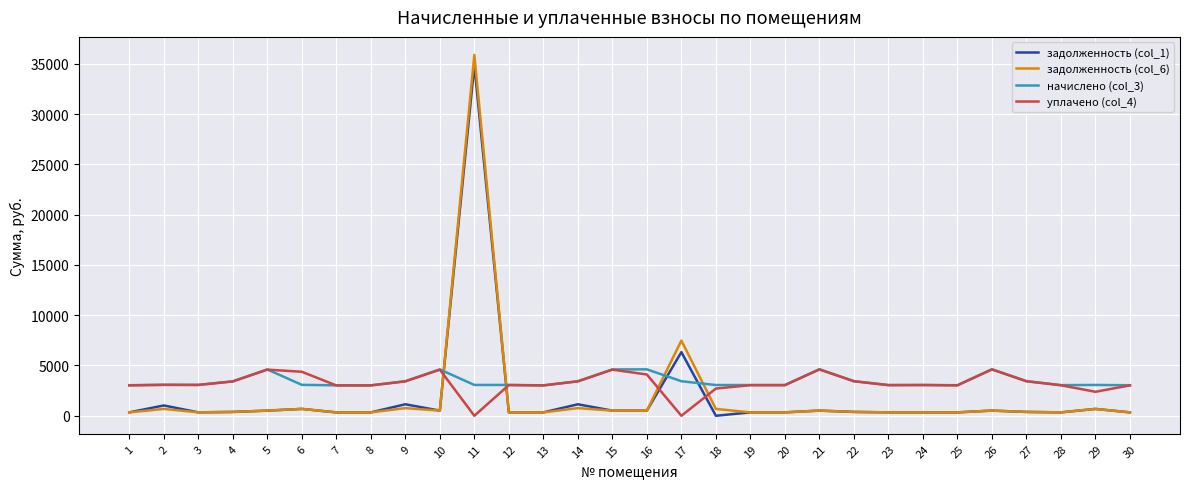

How many lines are shown in the chart?

4